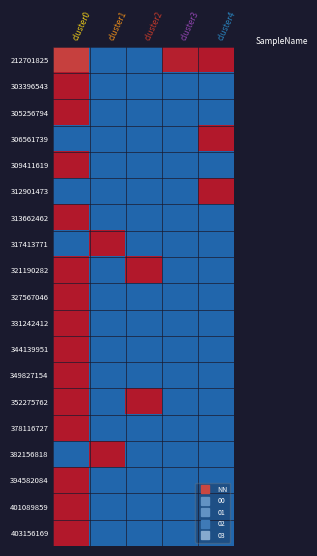

Which has a higher value, cluster3 or cluster2?

cluster3